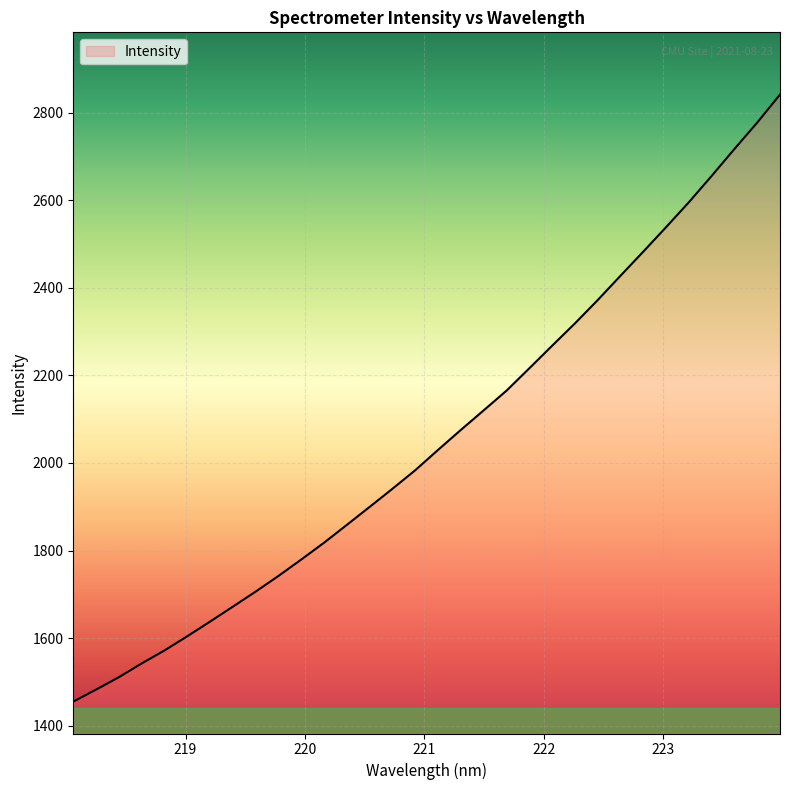

What is the greatest value displayed?

2841.0